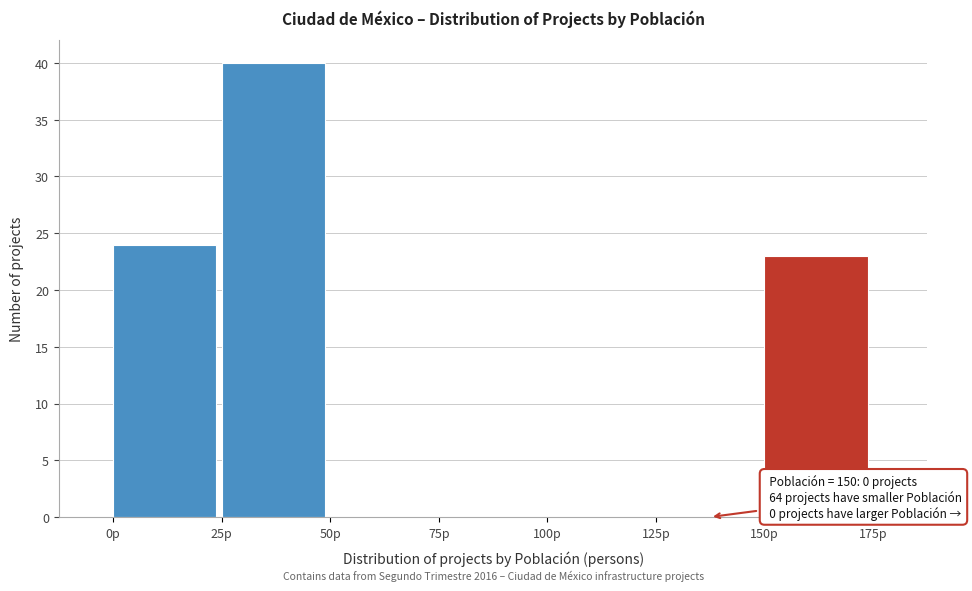

Which range on the x-axis has the tallest bar?

25 to 50